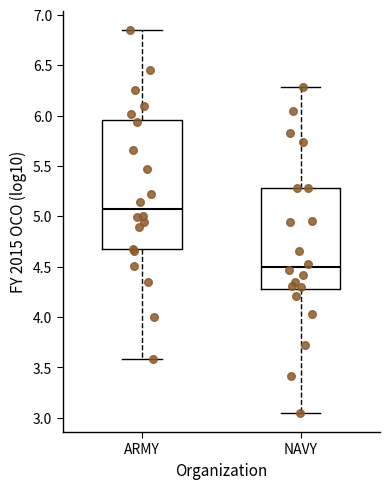

Which box is the tallest, from its lower edge to its upper edge?

ARMY